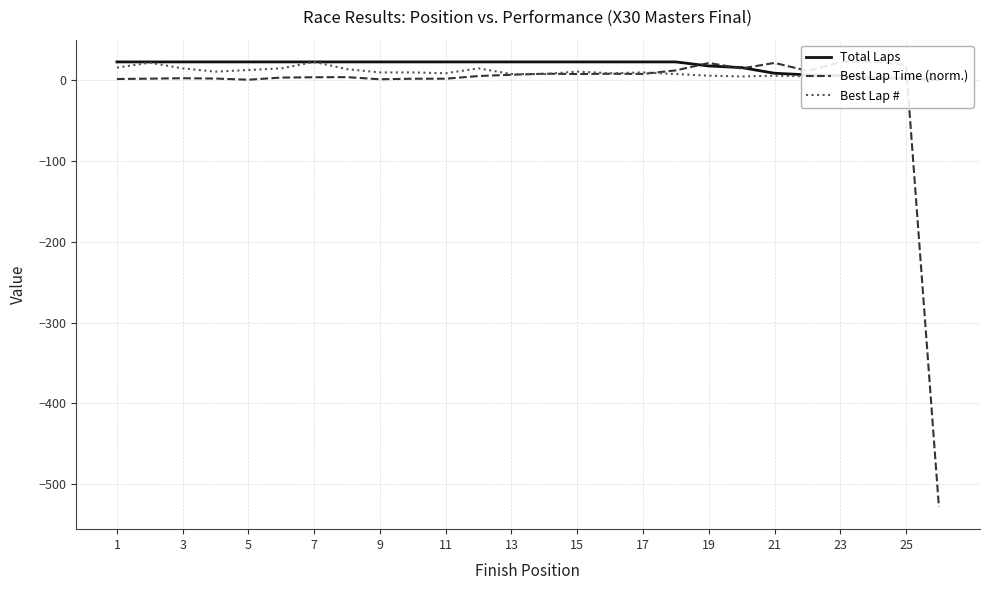

After their last crossing, which series has the higher values: Best Lap Time (norm.) or Best Lap #?

Best Lap #